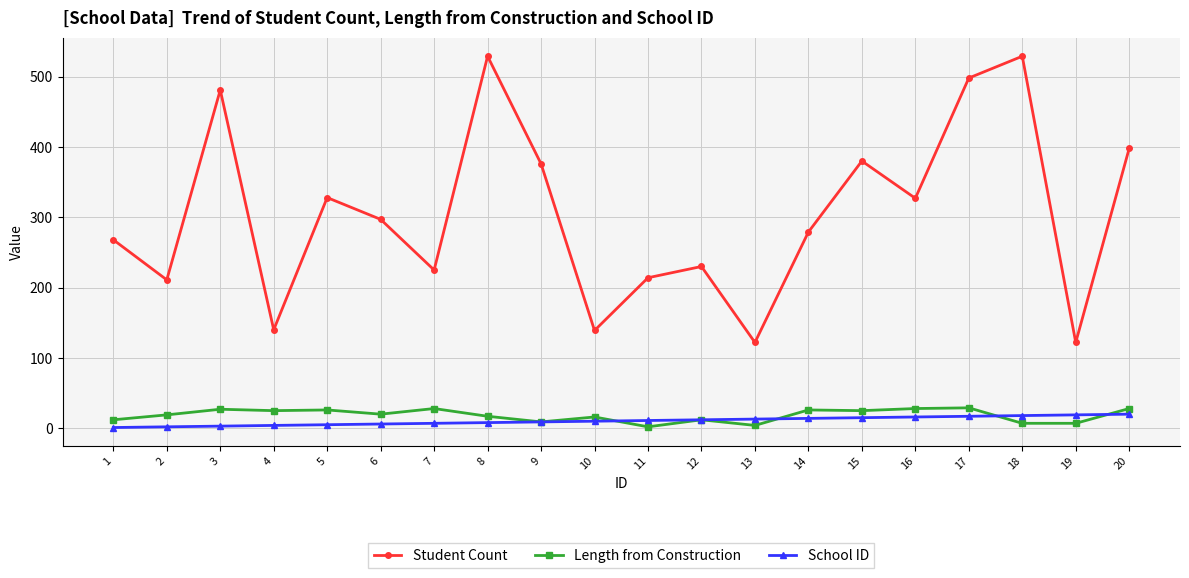

Is it true that Length from Construction equals 6 at 14?

False